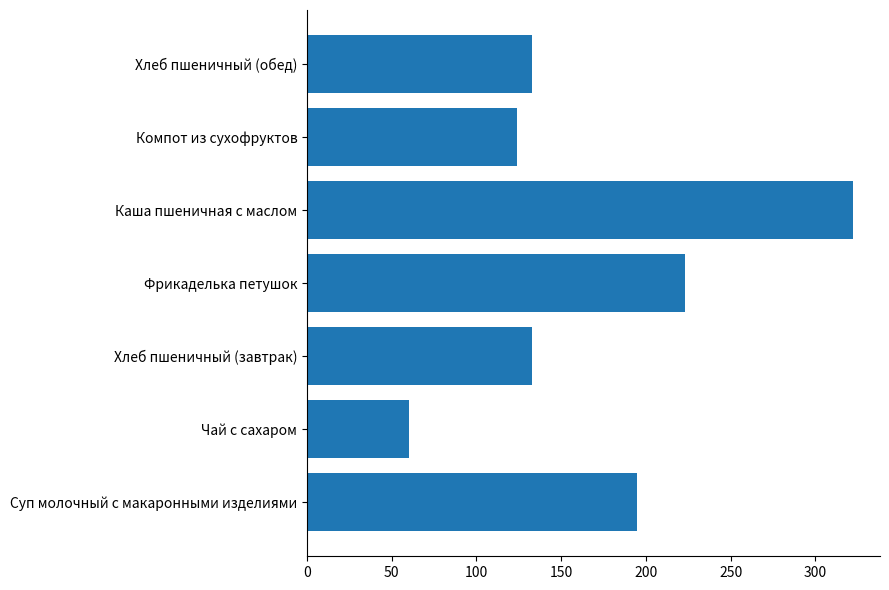

Is it true that the value at Чай с сахаром is 60?

True